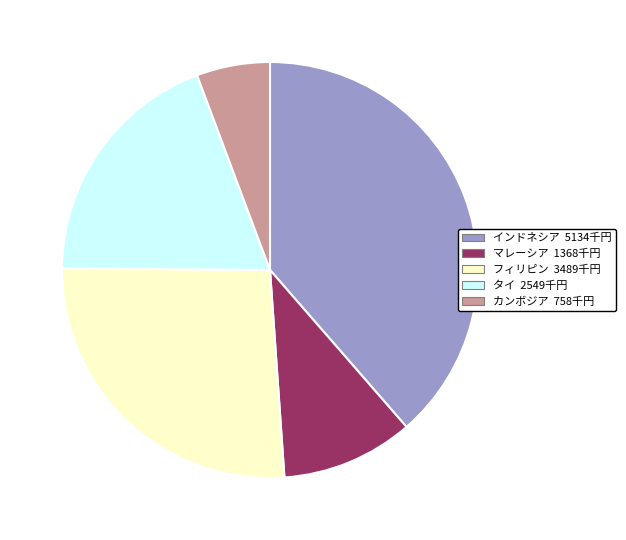

Count the number of slices in the pie.

5